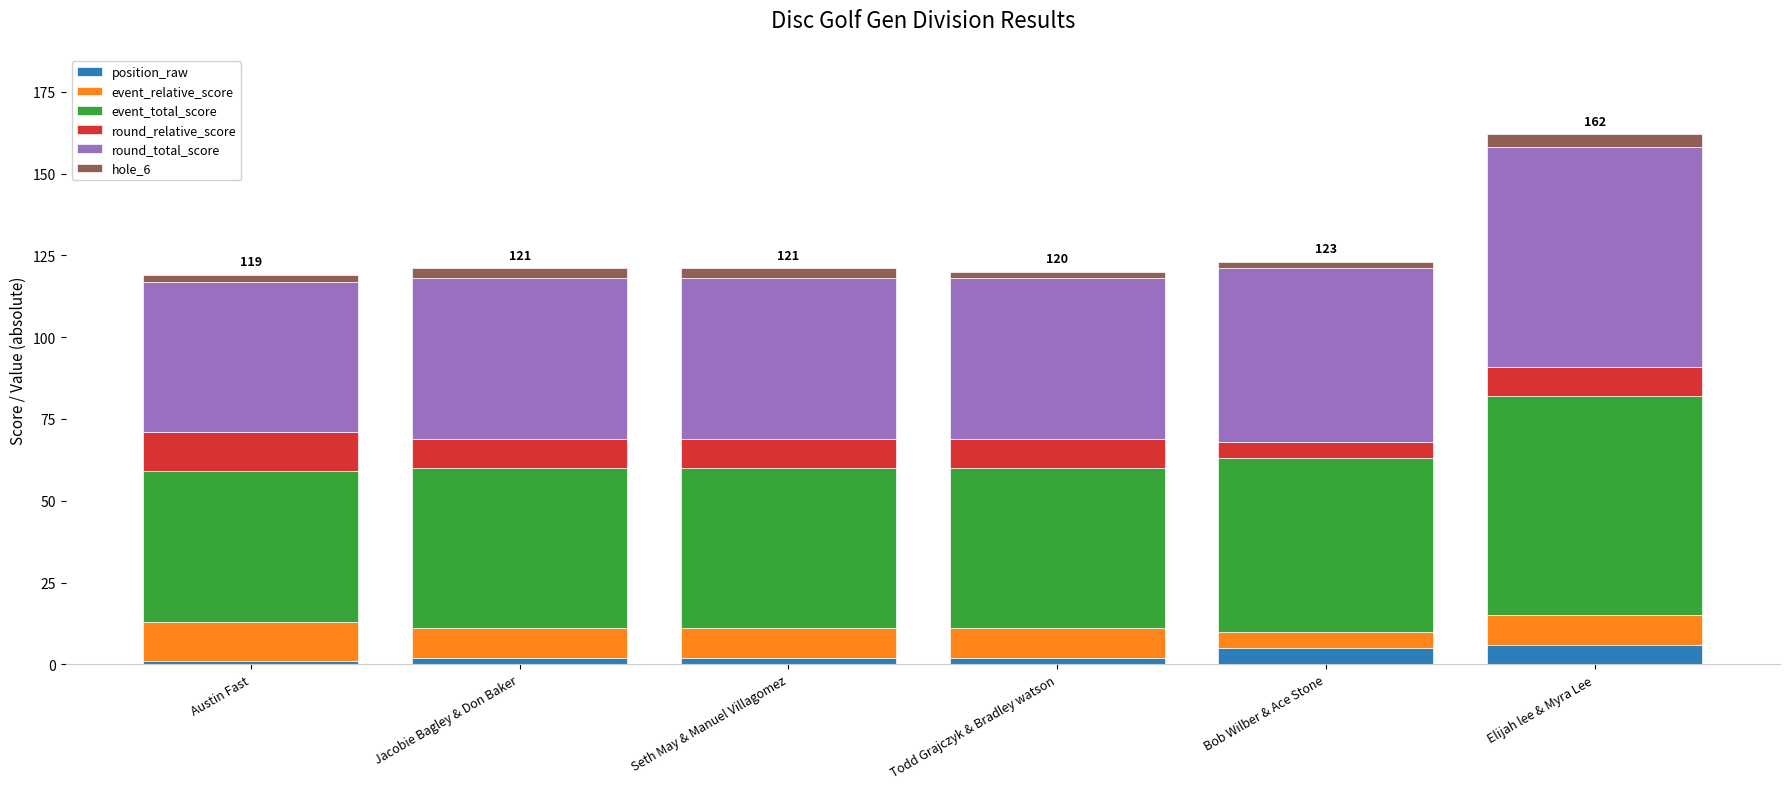

What is the maximum value for position_raw?

6